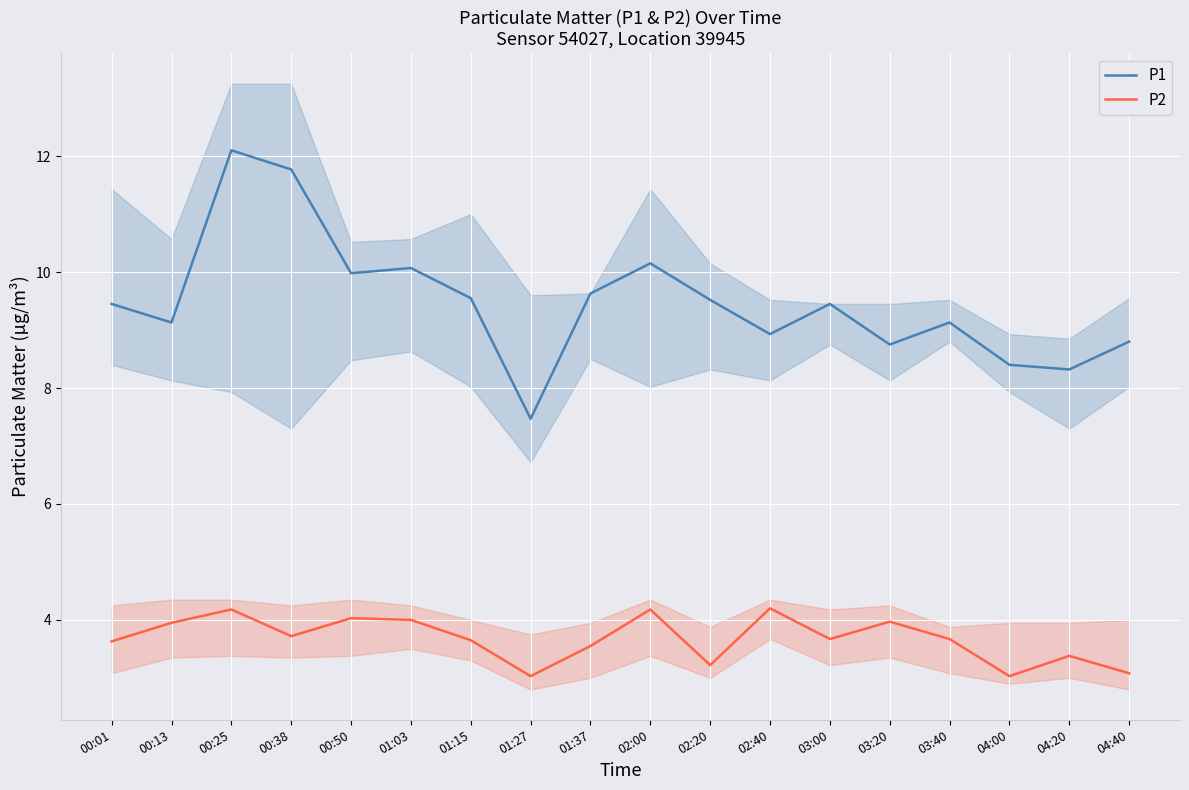

At which category is the sum across all series the highest?

00:25